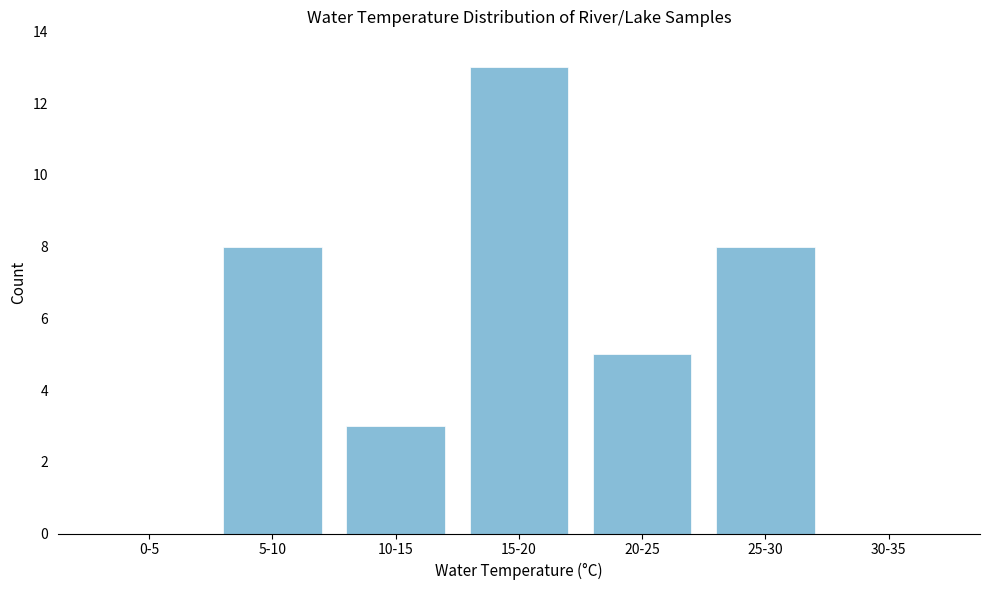

Reading left to right, transcribe all the data shown in this chart.

0-5=0	5-10=8	10-15=3	15-20=13	20-25=5	25-30=8	30-35=0